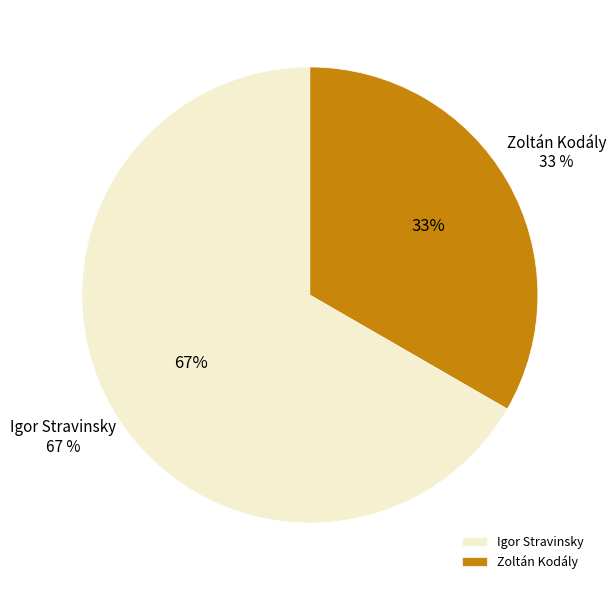

Count the number of slices in the pie.

2